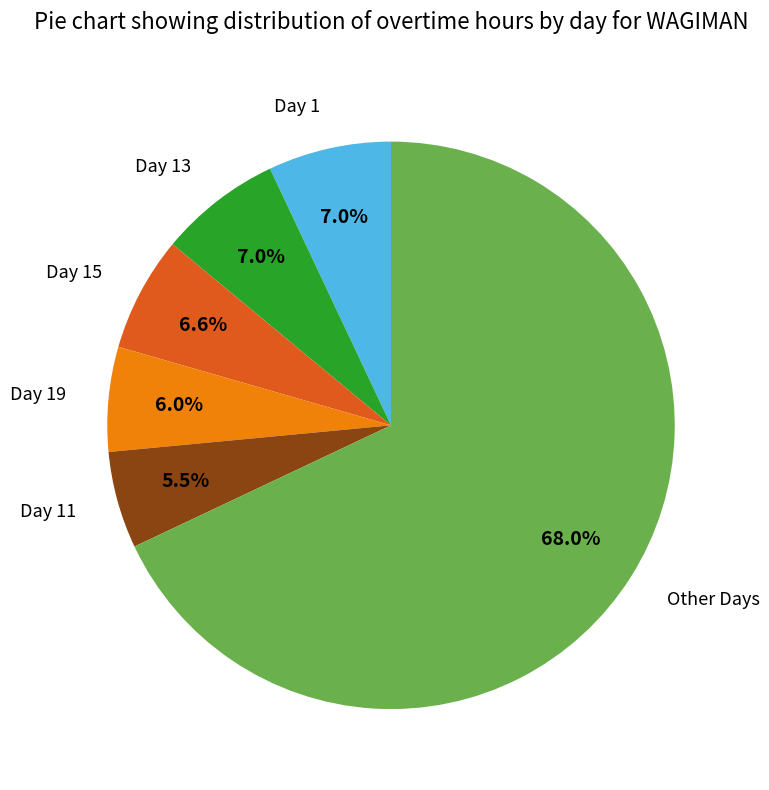

Which slice is the largest?

Other Days